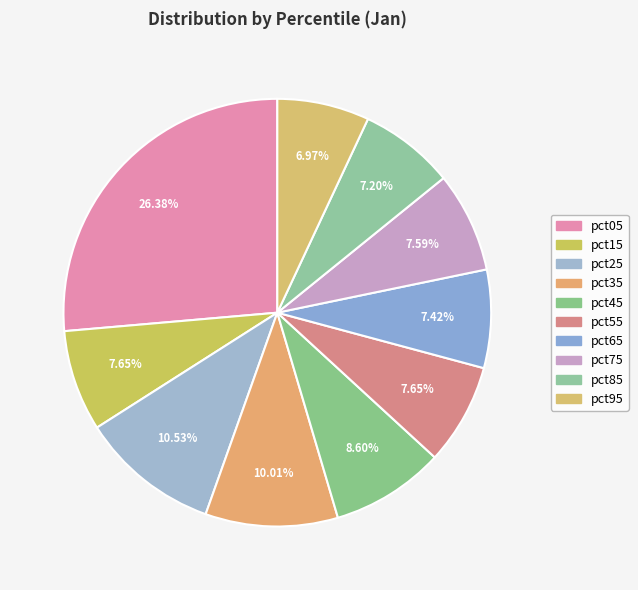

How many segments does this pie chart have?

10